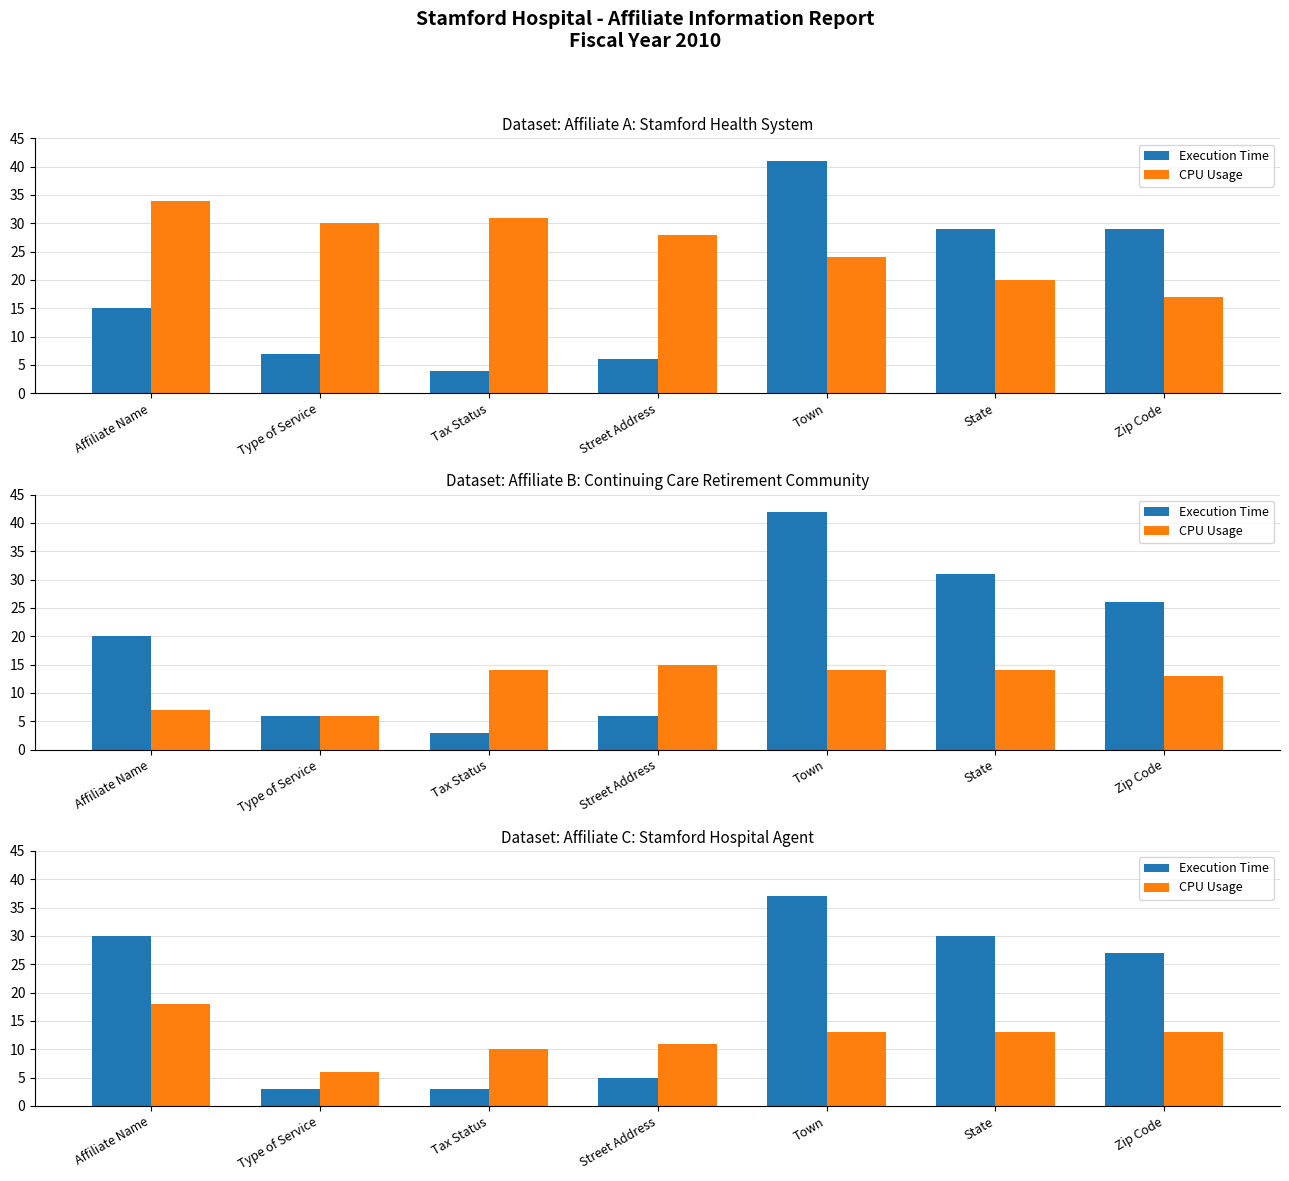

What is the total value across all series at Type of Service?

9